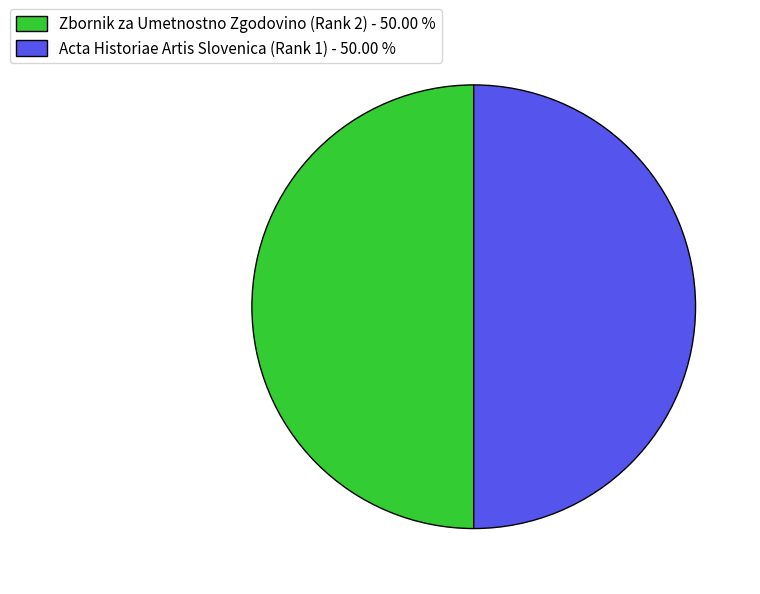

How many slices are in this pie chart?

2